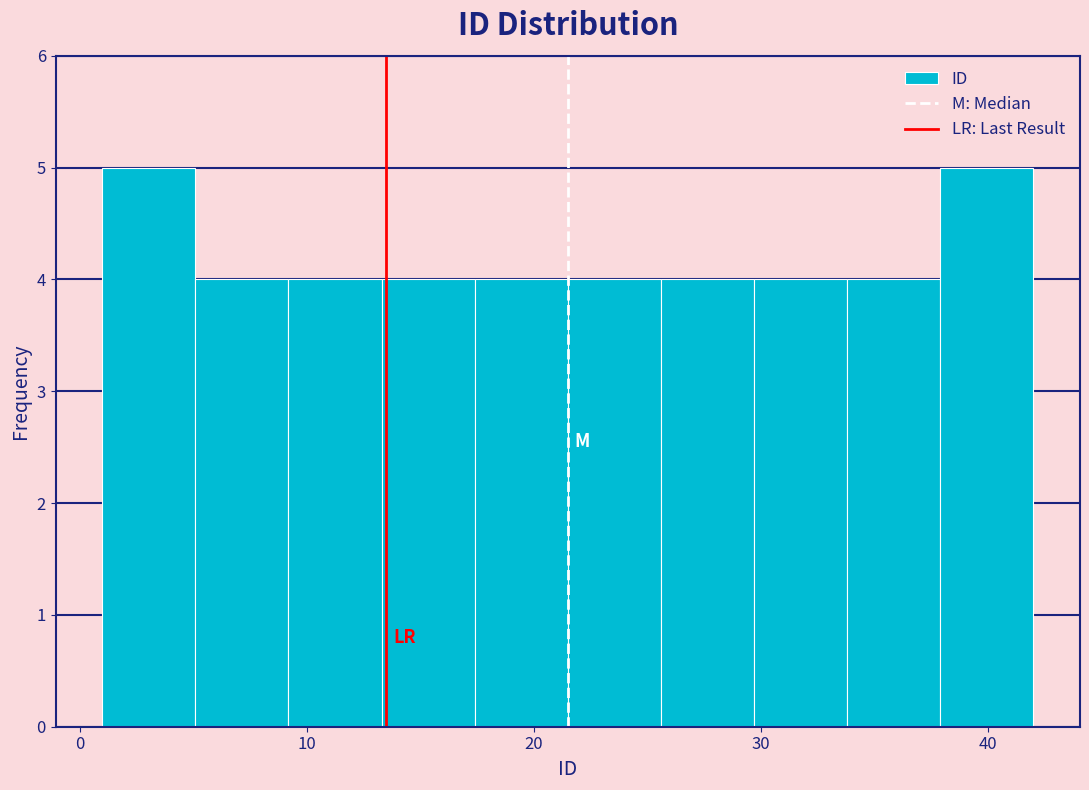

Reading left to right, list every bar in this chart as the range it spans on the x-axis followed by its height. Neither the bar edges nor the heights are printed on the chart, so give them approximately, as read against the axes.

1.0 to 5.1: 5
5.1 to 9.2: 4
9.2 to 13.3: 4
13.3 to 17.4: 4
17.4 to 21.5: 4
21.5 to 25.6: 4
25.6 to 29.7: 4
29.7 to 33.8: 4
33.8 to 37.9: 4
37.9 to 42.0: 5